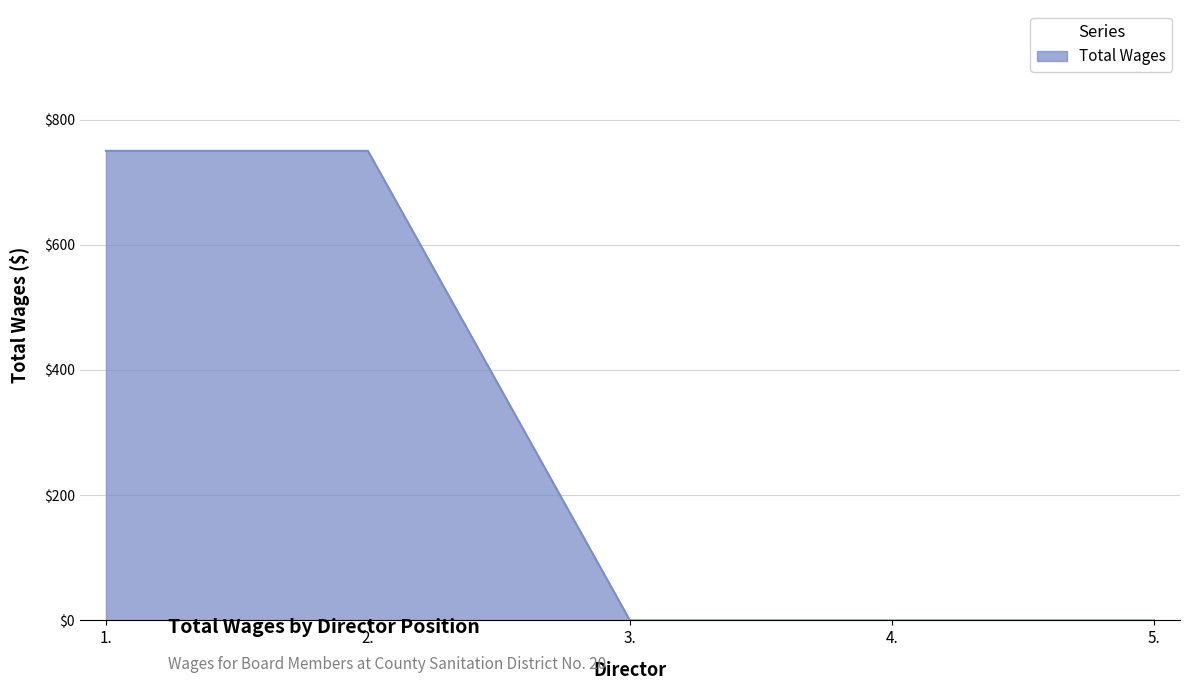

What position from the right is 5.?

1